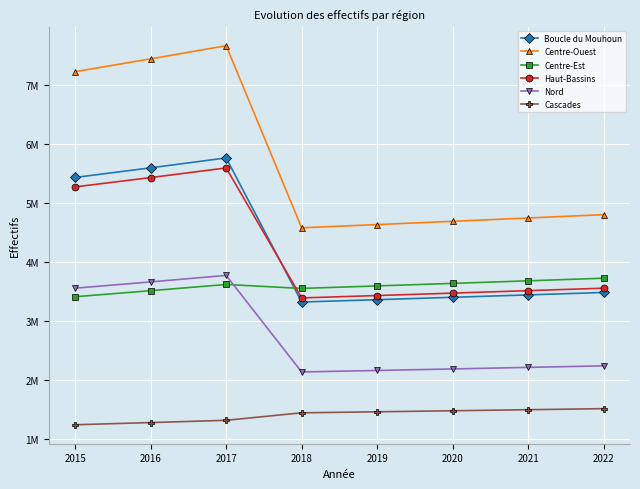

What is the difference between the maximum and minimum values in the Centre-Est series?

313930